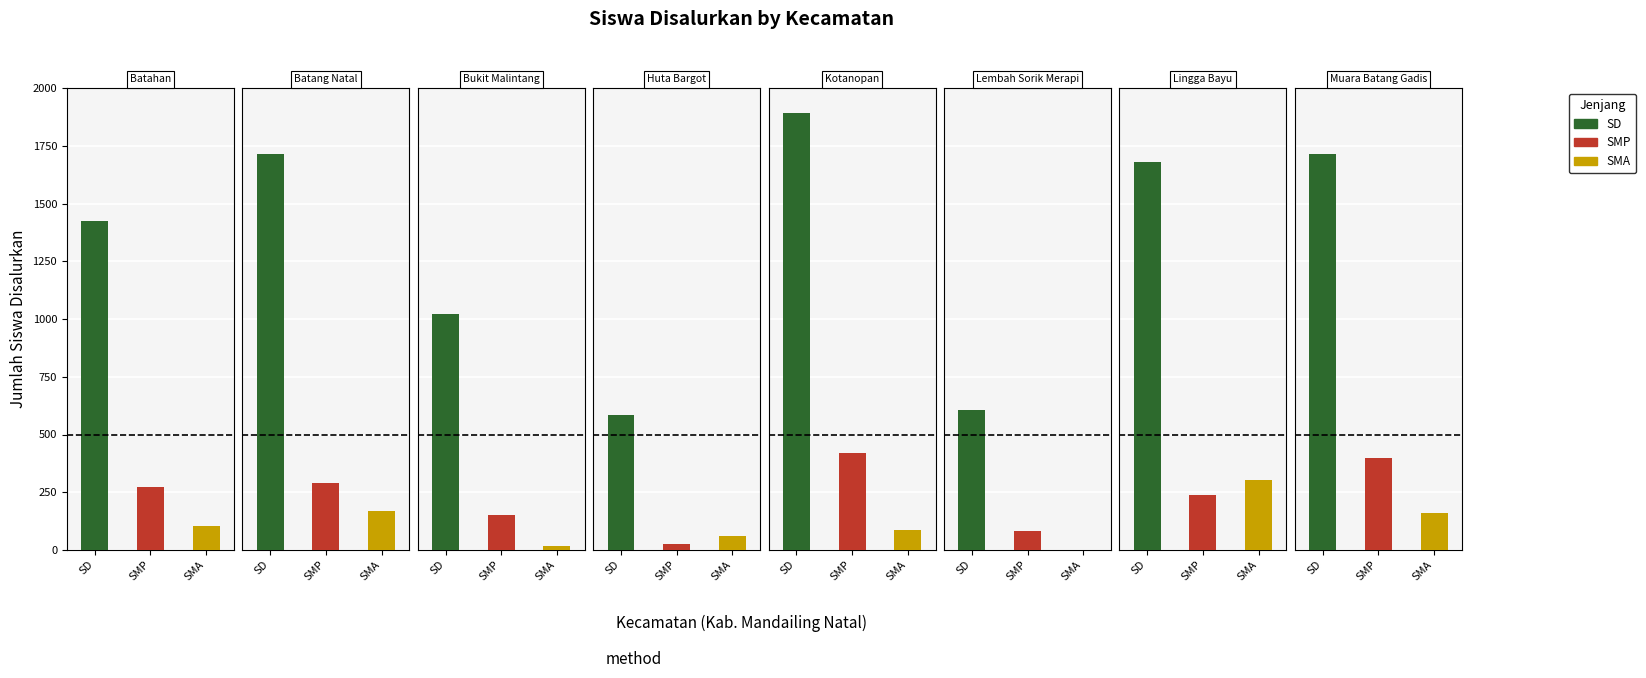

Does the chart contain stacked bars?

No